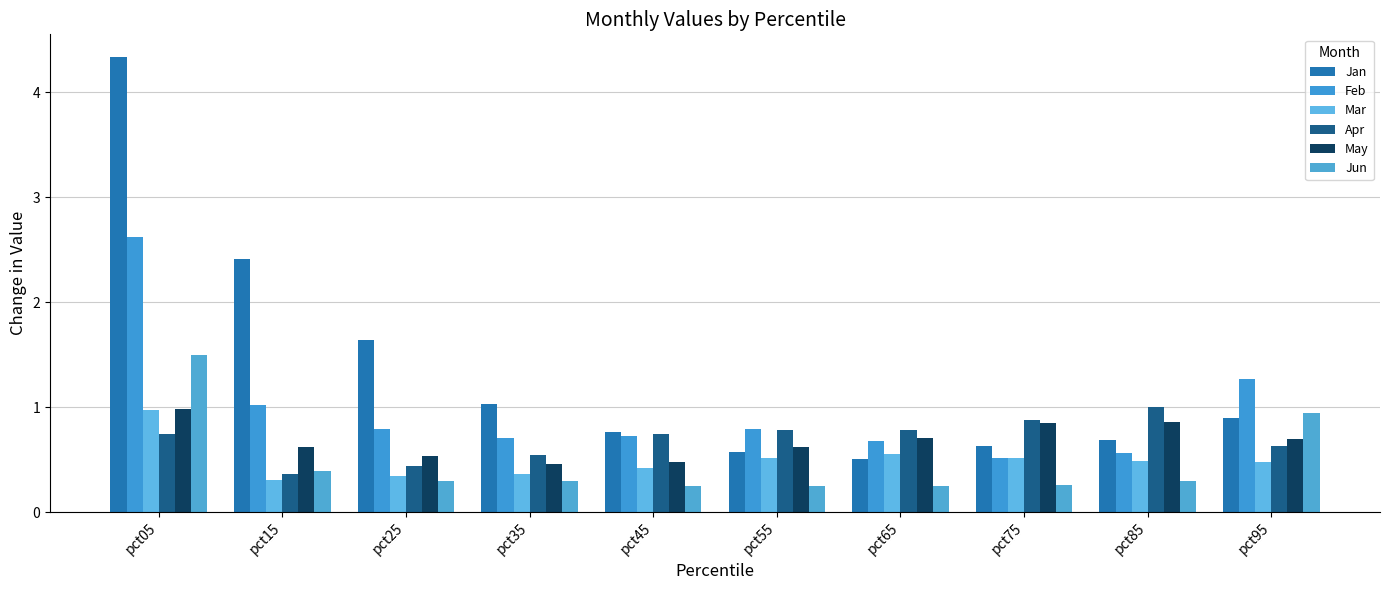

What is the sum of all Jan values?

13.5